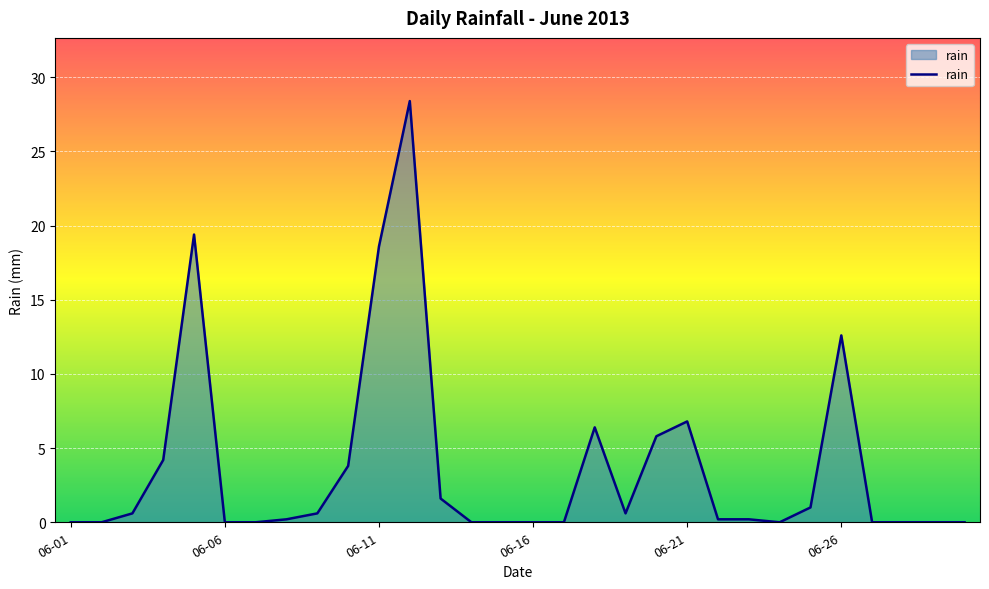

What is the maximum value shown in the chart?

28.4